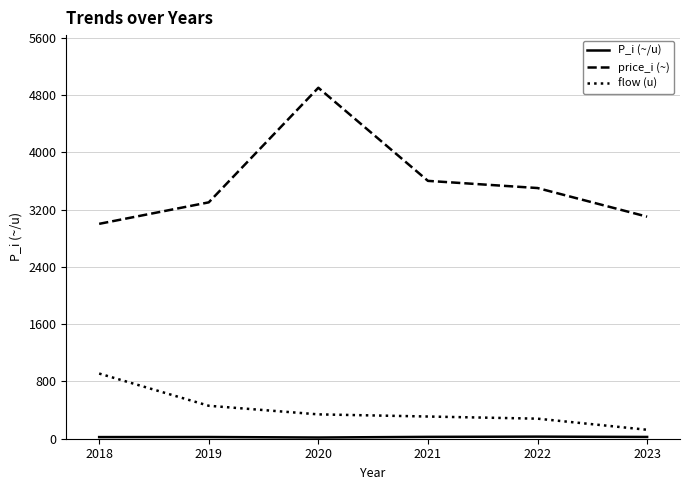

What is the difference between the maximum and second lowest values in the price_i (~) series?

1800.0